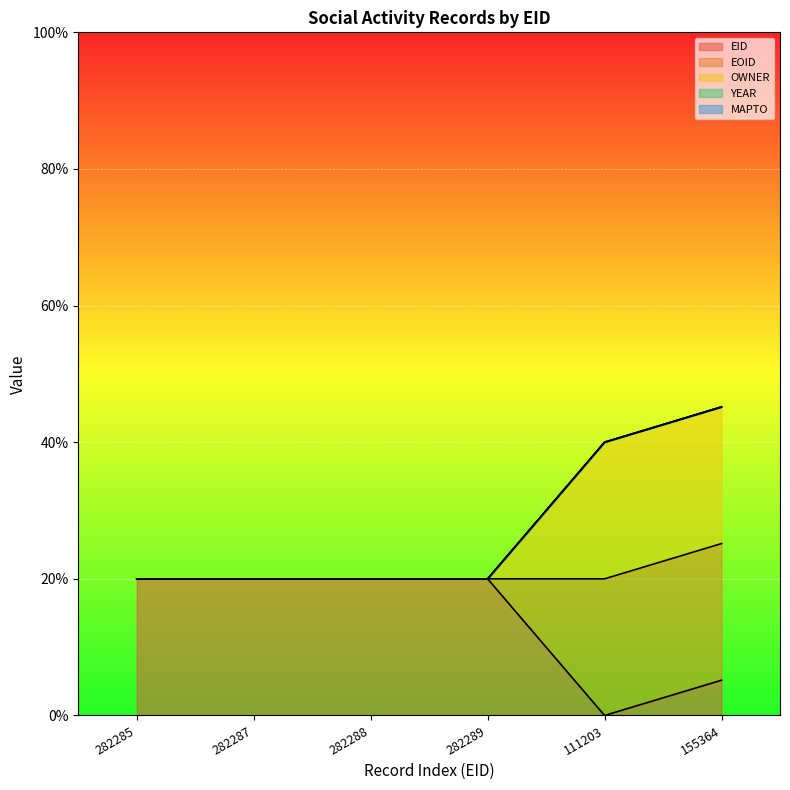

At how many categories does at least one series exceed 5?

6